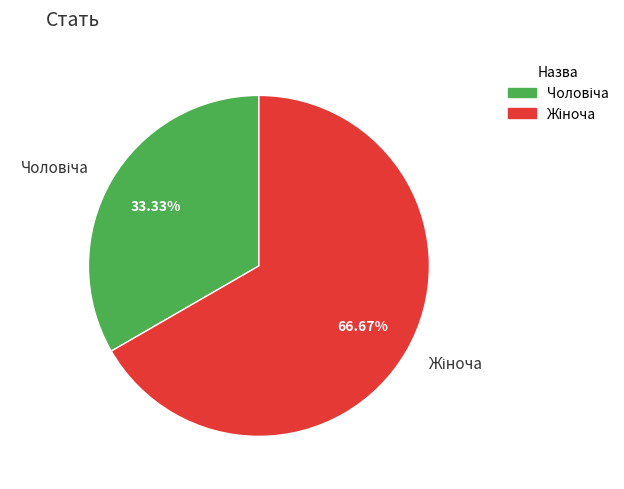

Is there any slice that represents more than half of the pie?

Yes